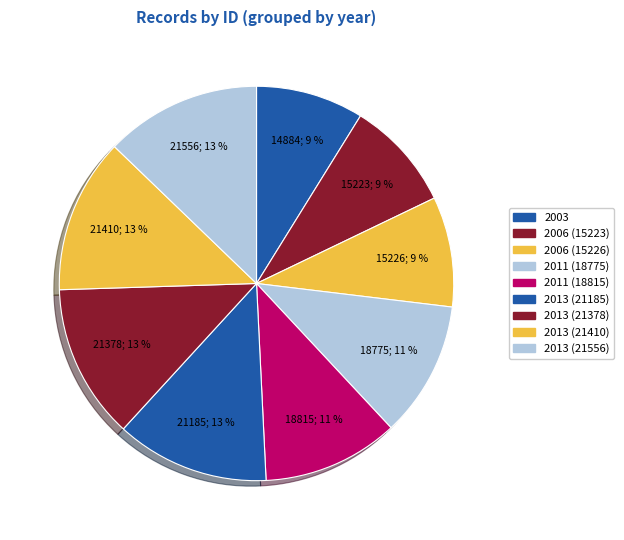

To the nearest percent, what is the difference between the 2006 (15226) and 2013 (21410) slice percentages?

4%